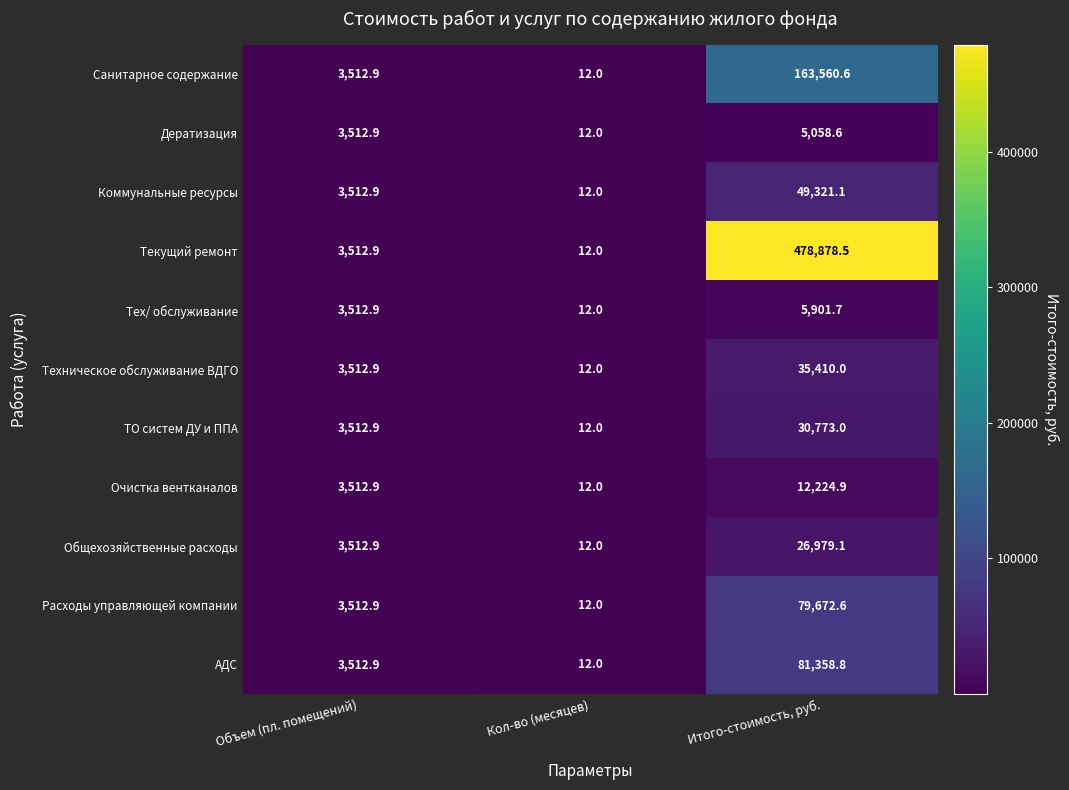

The value of Текущий ремонт at Объем (пл. помещений) is 5220.7. True or false?

False